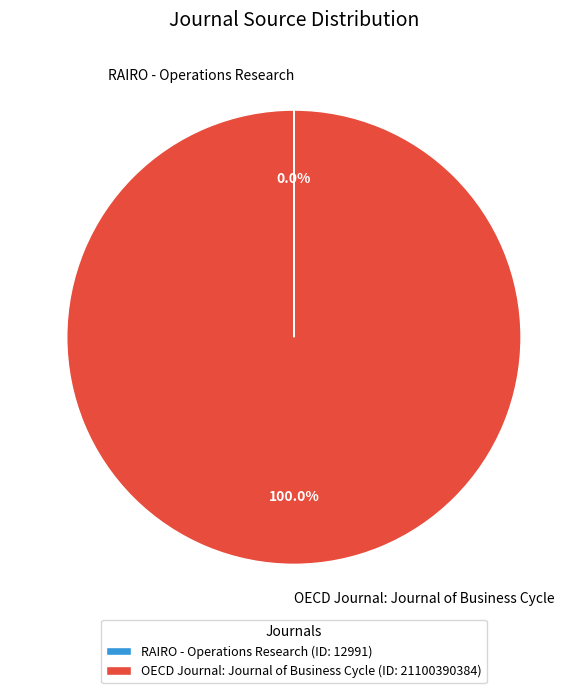

Does any single category account for the majority?

Yes